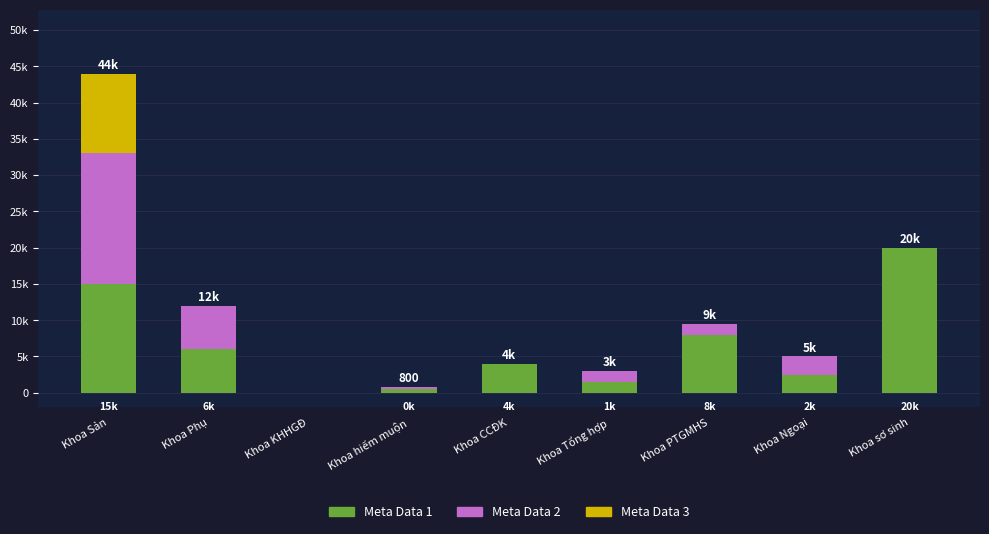

Which series has the largest total across all categories?

Meta Data 1